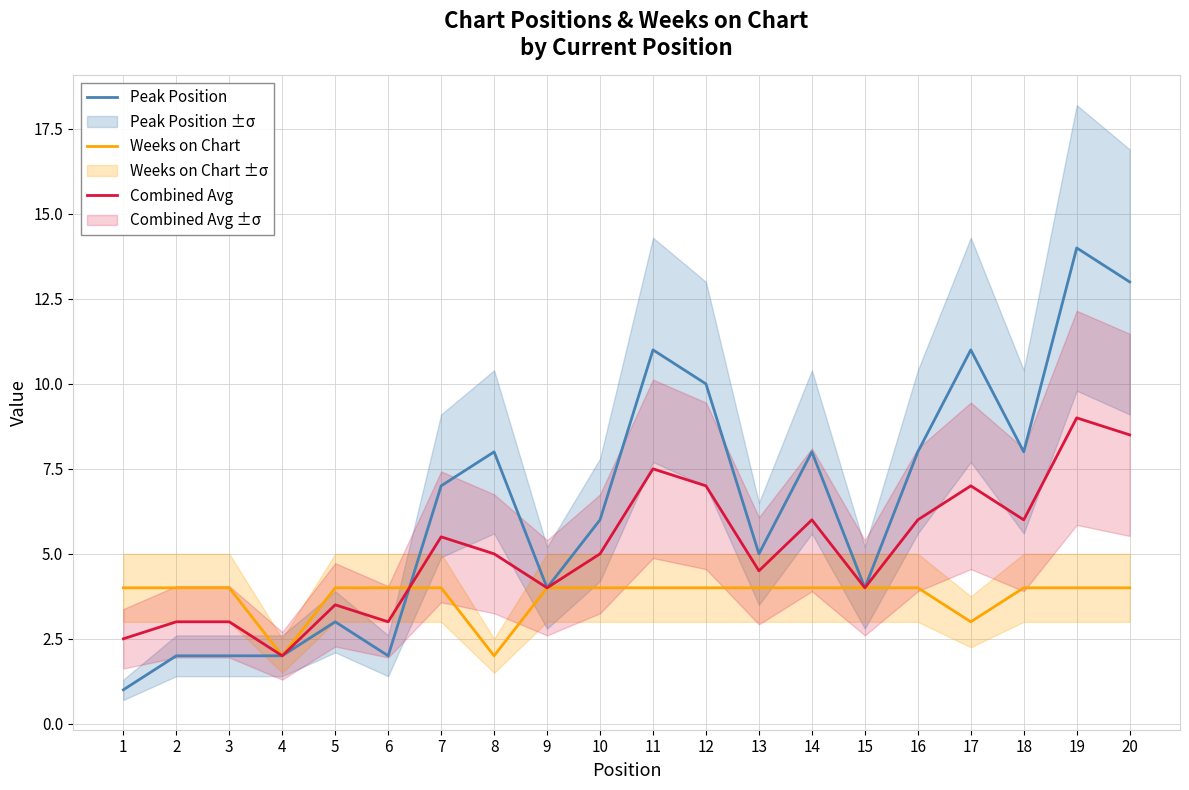

How many values in the Peak Position series exceed 7?

9